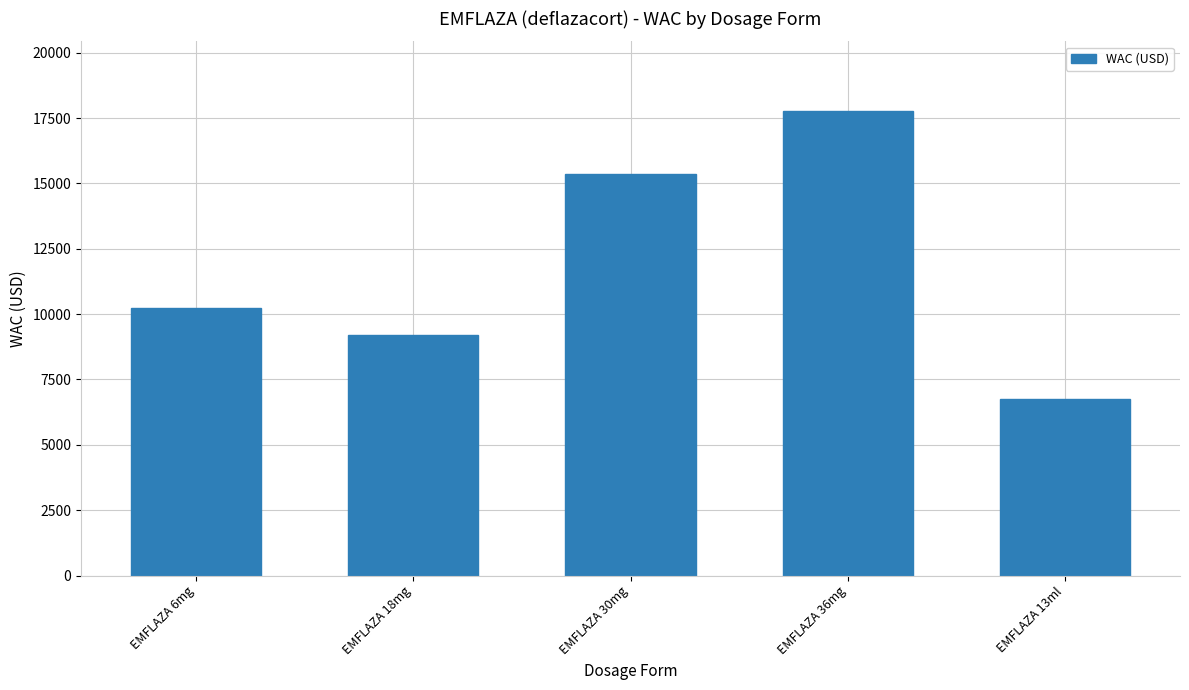

How many data points are less than 10231?

2